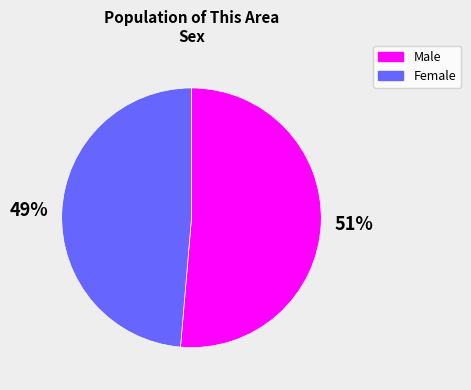

Which slice is the smallest?

Female